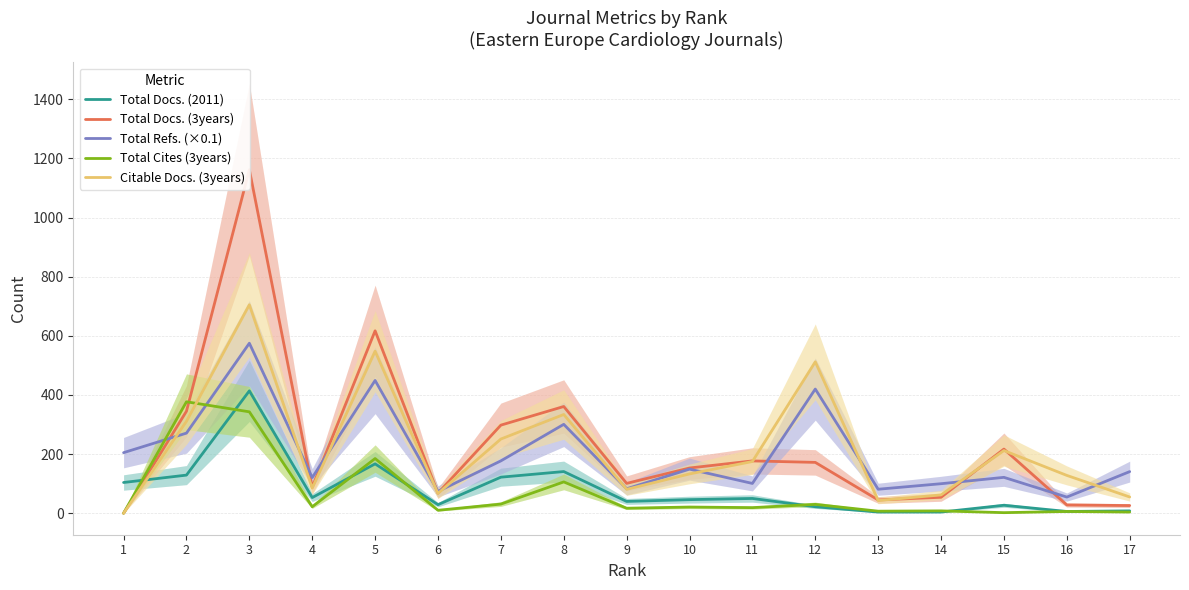

What is the spread (max minus min) of values at 11?

158.0